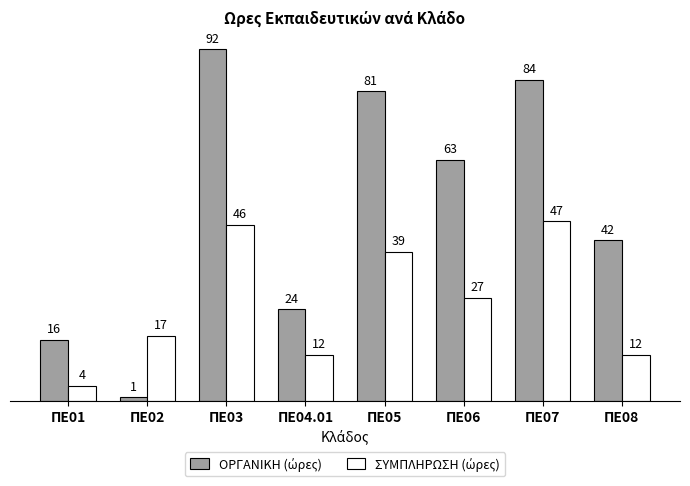

What is the label of the 7th bar from the right?

ΠΕ02